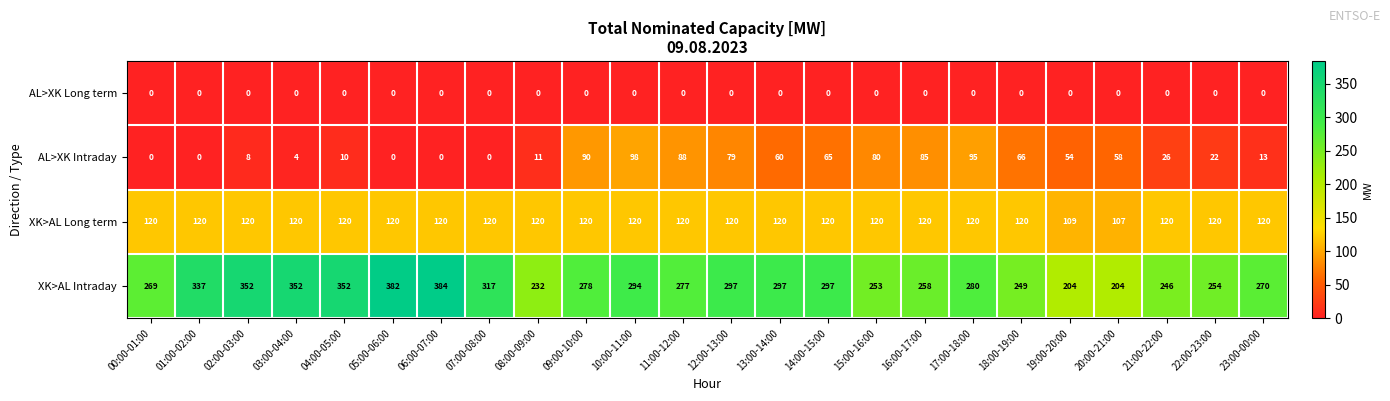

Rank the series at 02:00-03:00 from highest to lowest value.

XK>AL Intraday, XK>AL Long term, AL>XK Intraday, AL>XK Long term